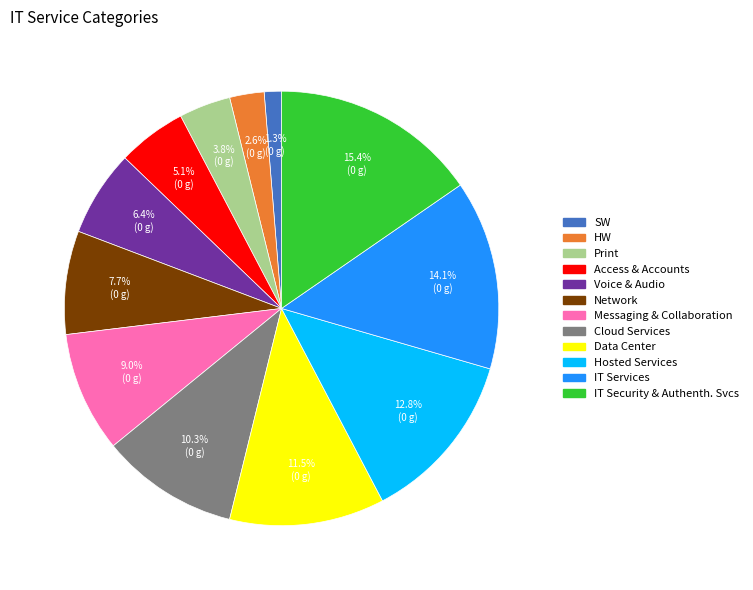

Does Cloud Services account for over 50% of the chart?

No